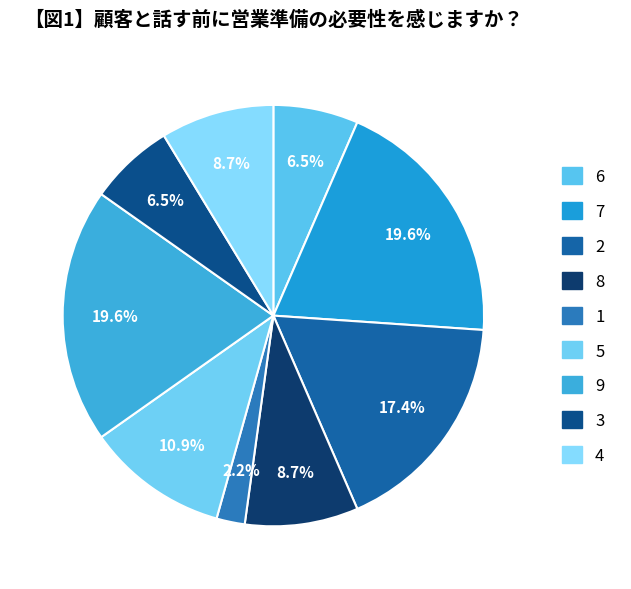

Count the number of slices in the pie.

9